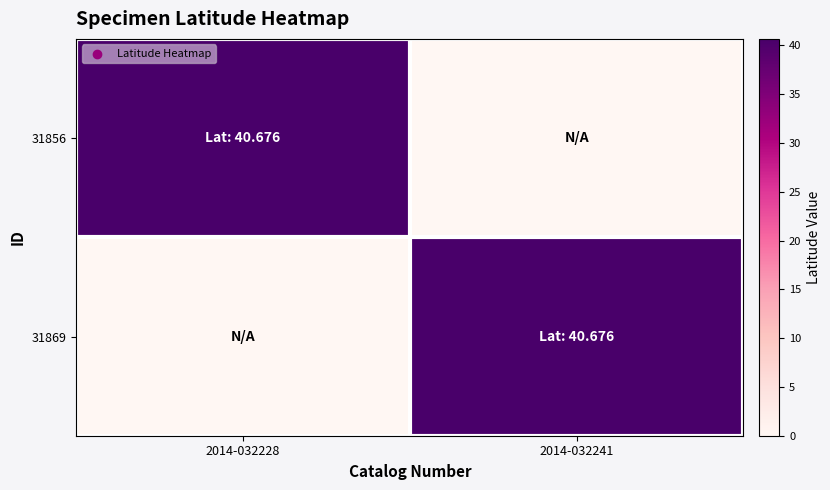

Reading right to left, what are all the values shown in this chart?

31856: 2014-032241=0.0	2014-032228=40.7
31869: 2014-032241=40.7	2014-032228=0.0